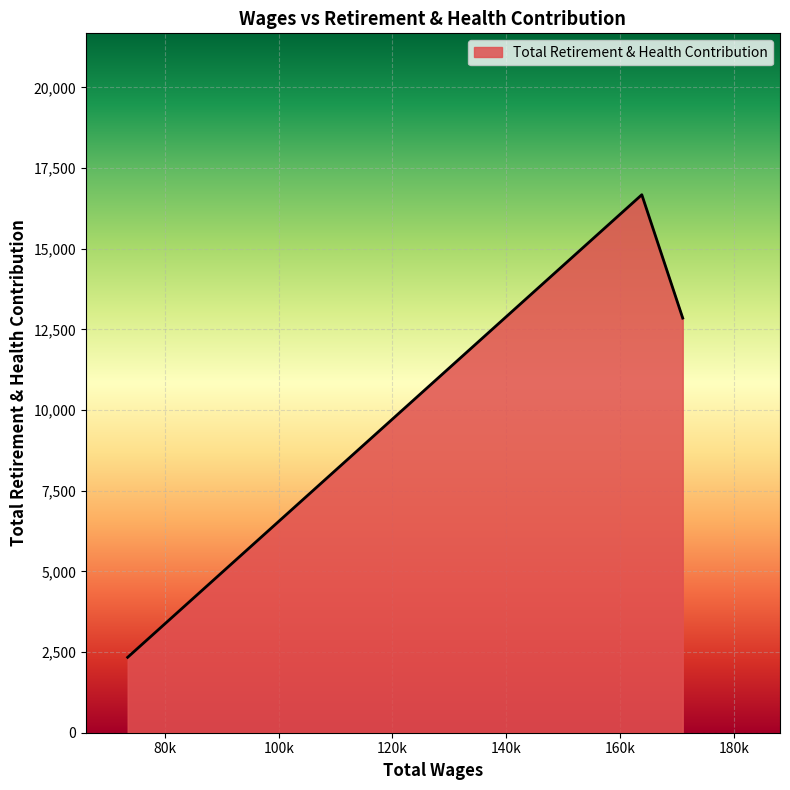

What is the difference between the maximum and second lowest values?

3823